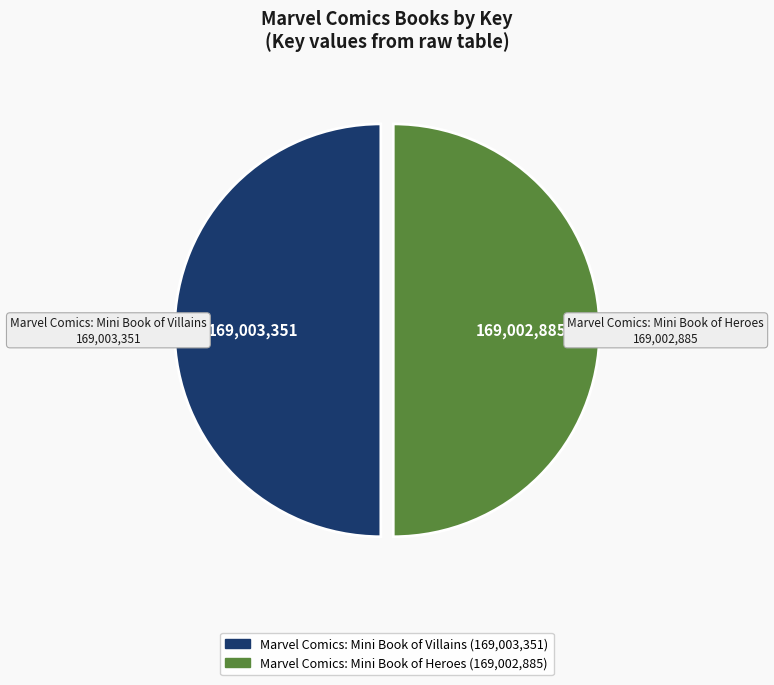

Approximately how many times larger is the value at Marvel Comics: Mini Book of Villains compared to Marvel Comics: Mini Book of Heroes?

1.0